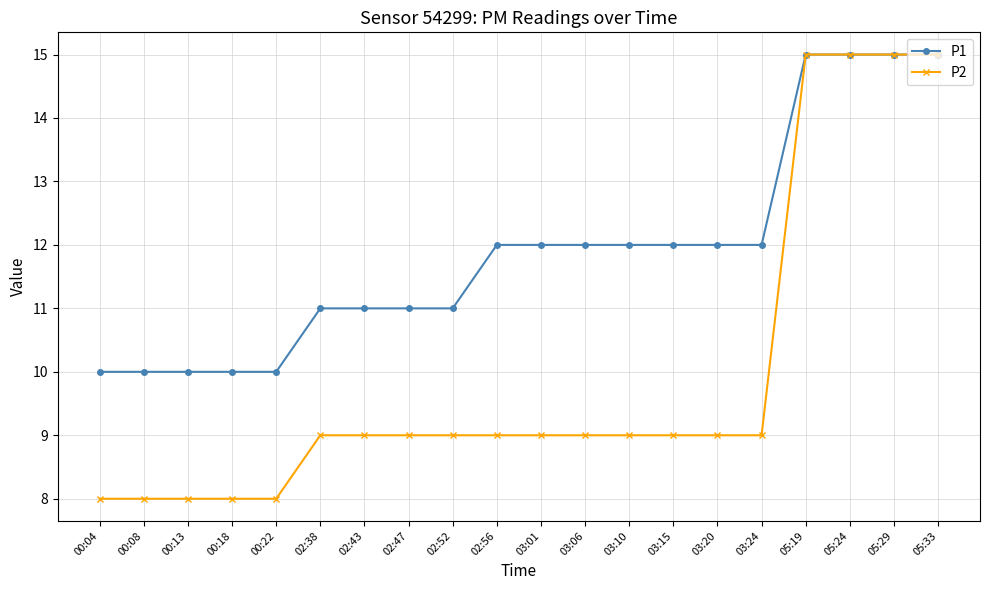

What is the label of the 16th point from the left?

03:24